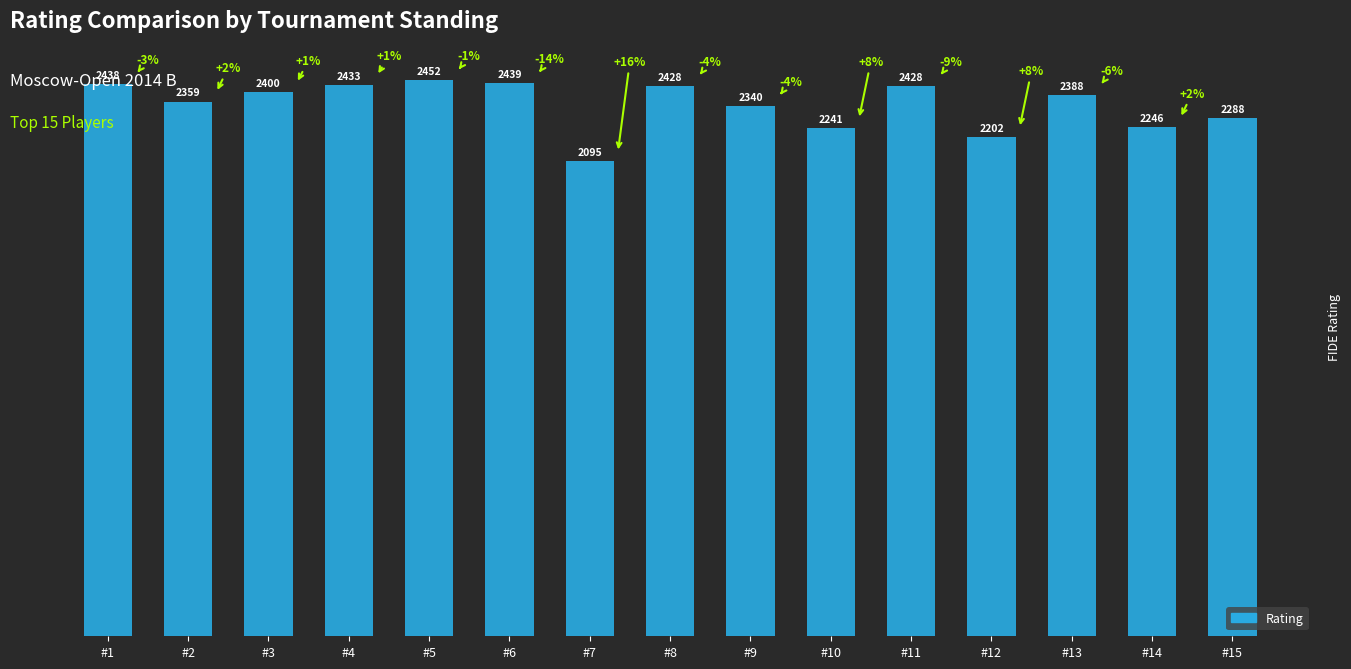

Reading right to left, transcribe all the data shown in this chart.

2288	2246	2388	2202	2428	2241	2340	2428	2095	2439	2452	2433	2400	2359	2438